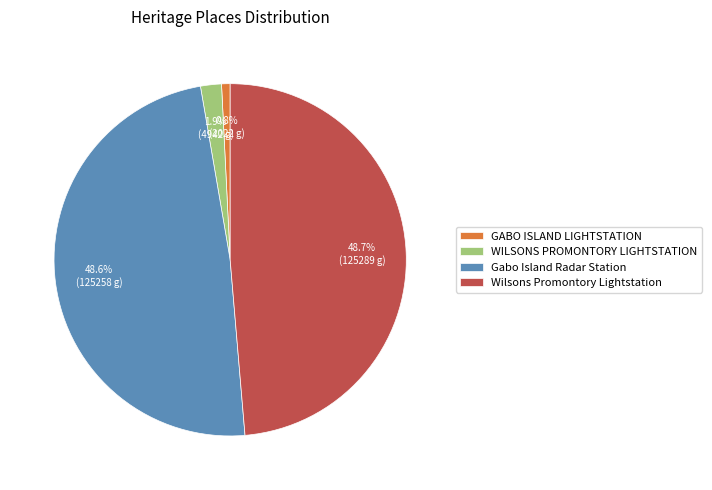

How many slices are in this pie chart?

4